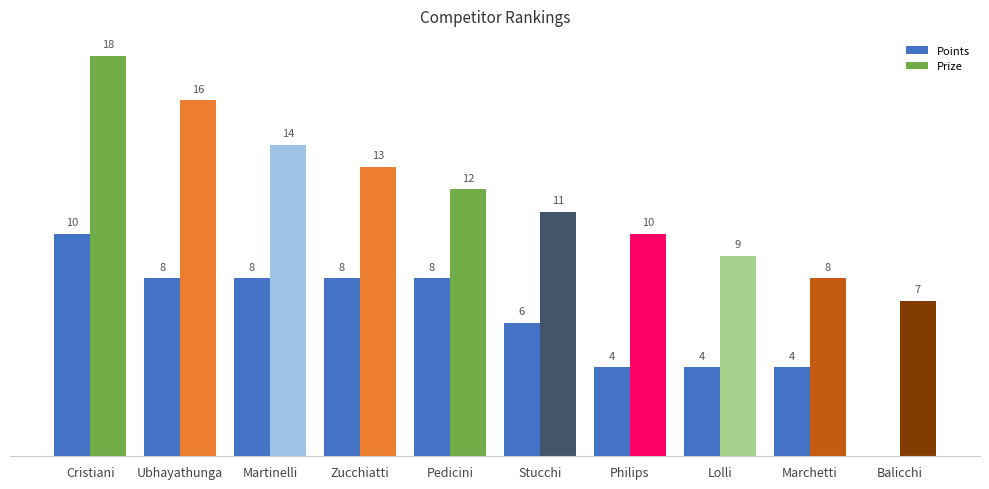

Which series has the widest spread of values?

Prize